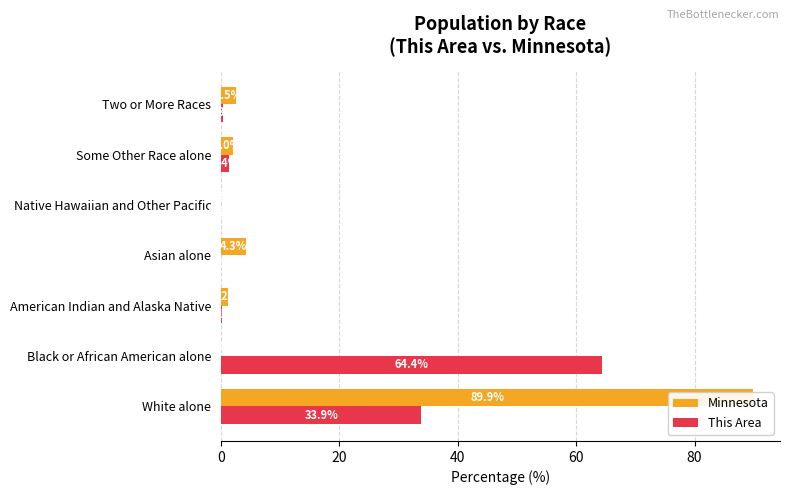

How many bars are there in each group?

2